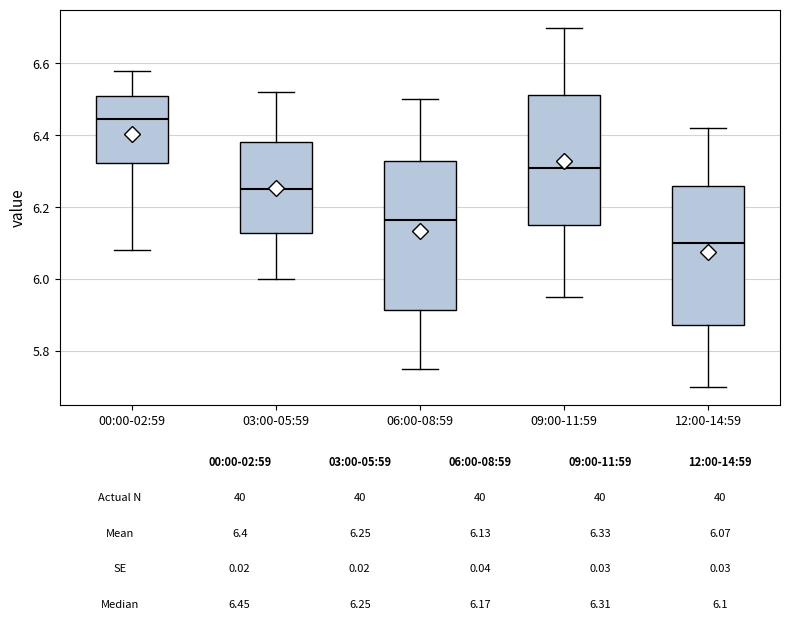

Which box has the highest median line?

00:00-02:59